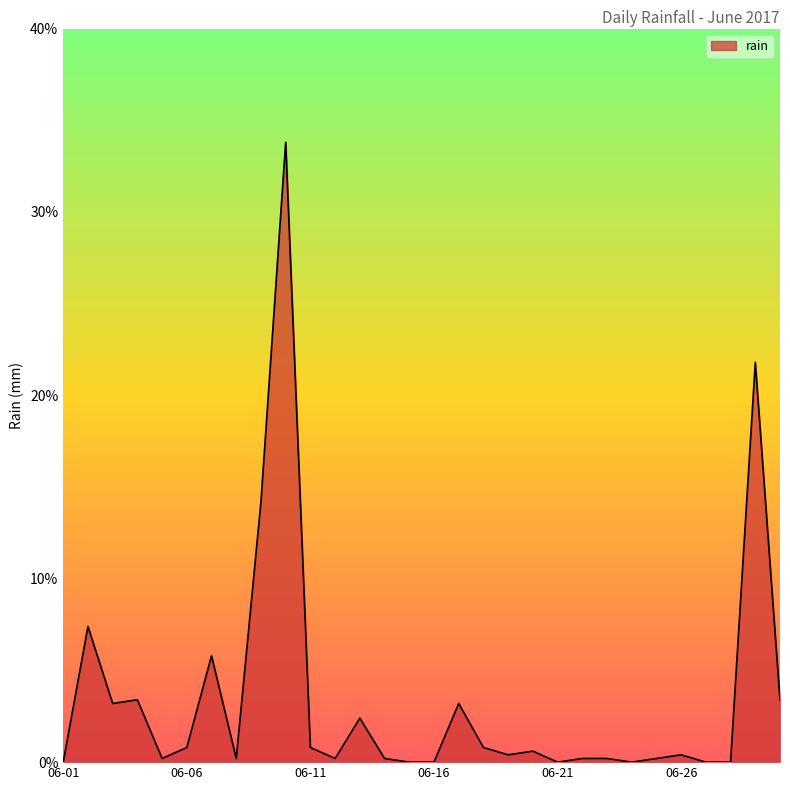

What is the maximum value shown in the chart?

33.8